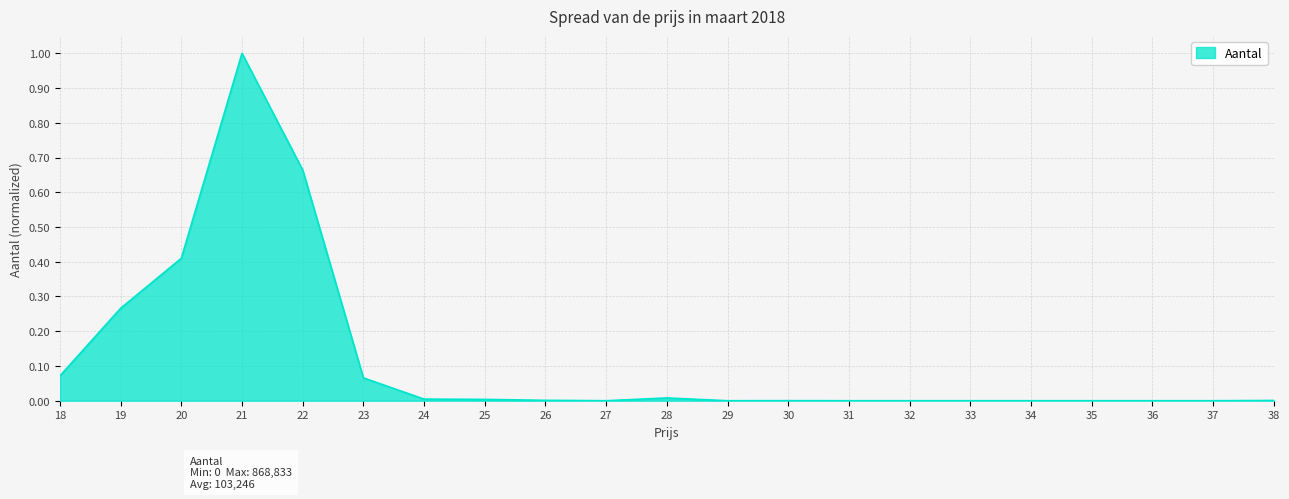

Which has a higher value, 31 or 19?

19